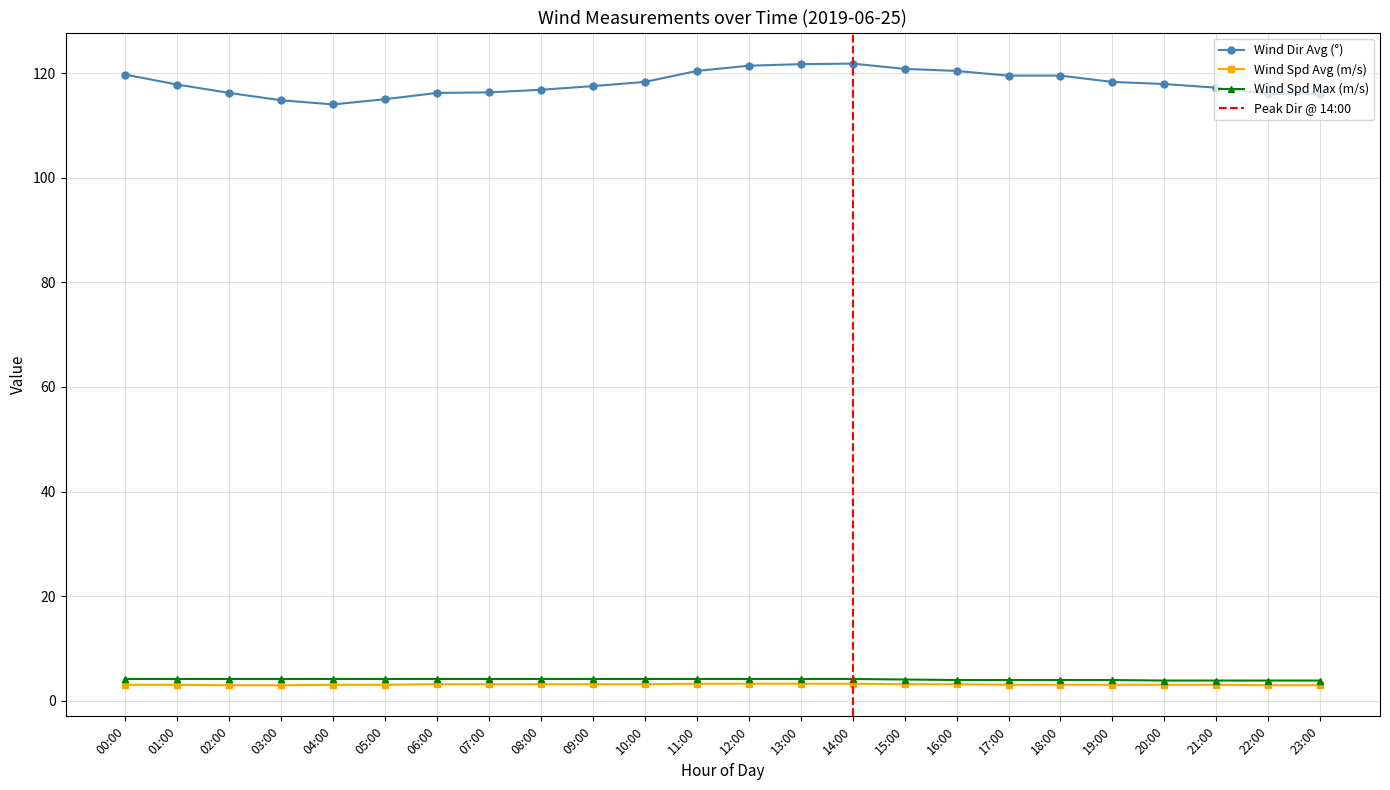

How many data points does each series have?

24